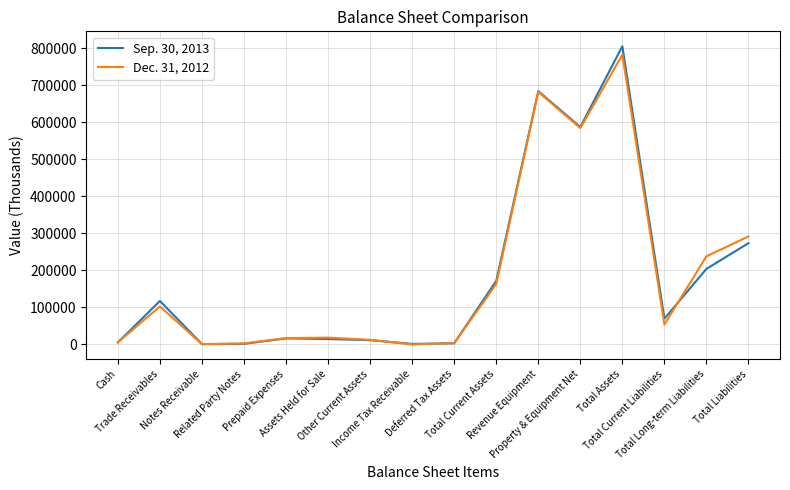

True or false: Dec. 31, 2012 and Sep. 30, 2013 cross at least once.

True